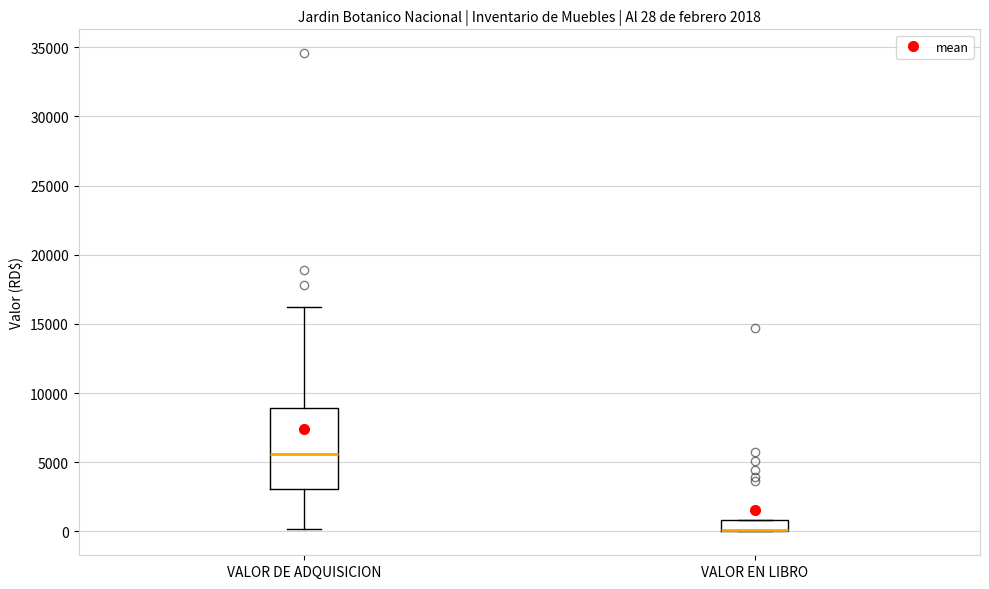

Which box is the tallest, from its lower edge to its upper edge?

VALOR DE ADQUISICION